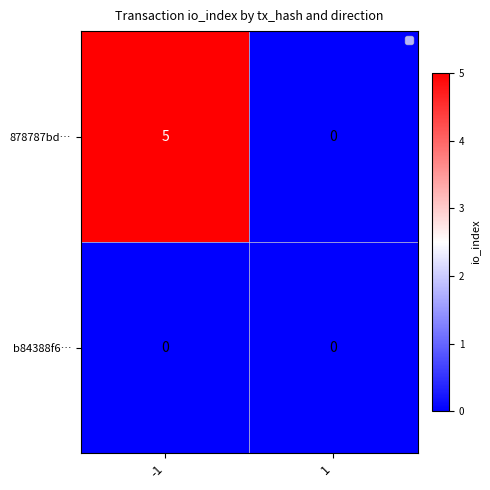

At which category is the sum across all series the highest?

-1